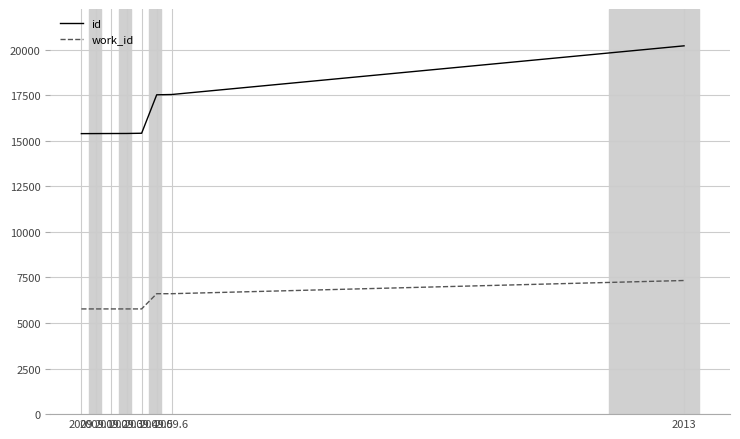

True or false: work_id and id cross at least once.

False